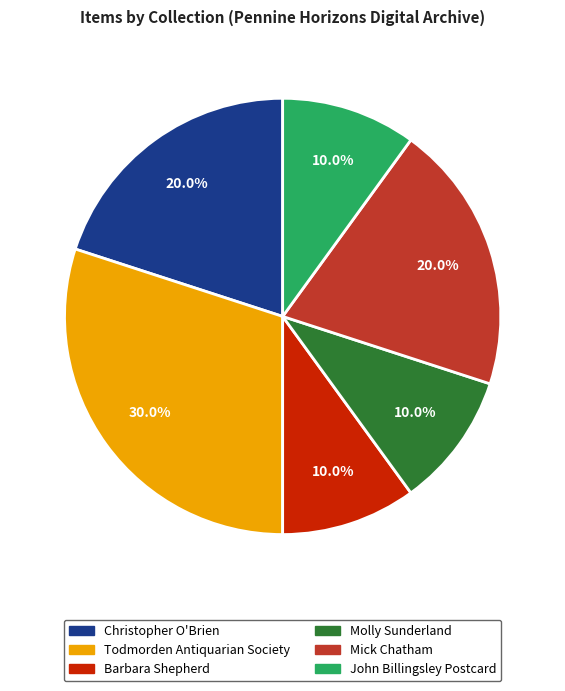

Is there any slice that represents more than half of the pie?

No